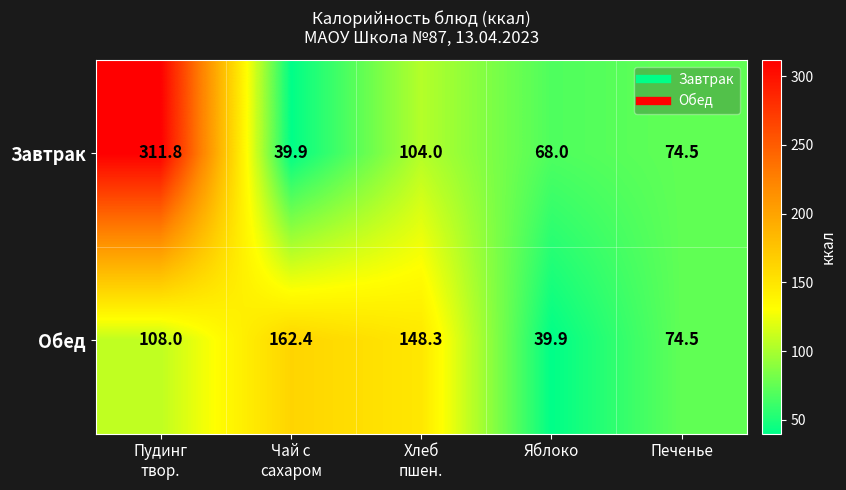

What is the maximum value shown in the chart?

311.8